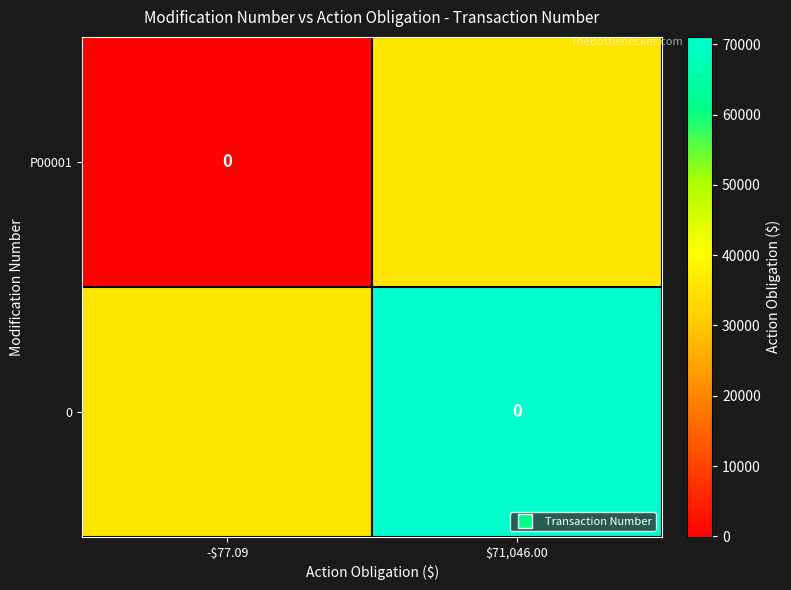

At which category does the chart reach its peak across all series?

$71,046.00